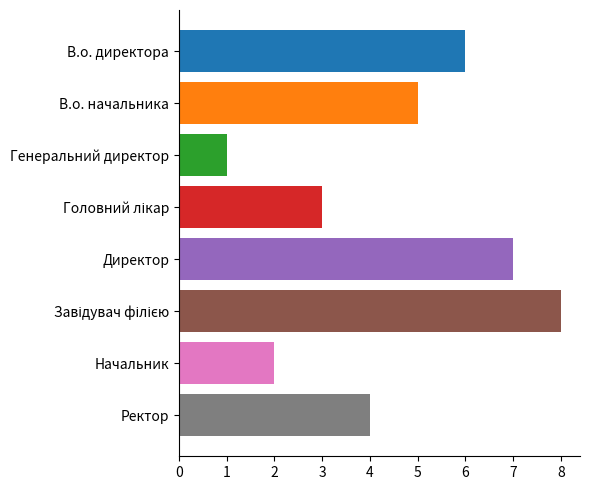

Is it true that the value at В.о. директора is 3?

False